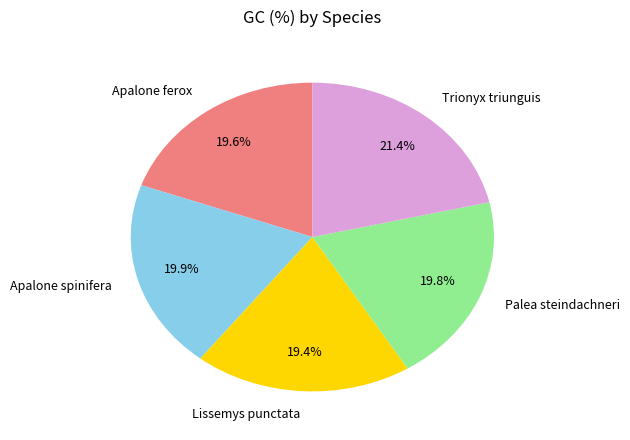

To the nearest percent, what percentage of the pie is Apalone spinifera?

20%